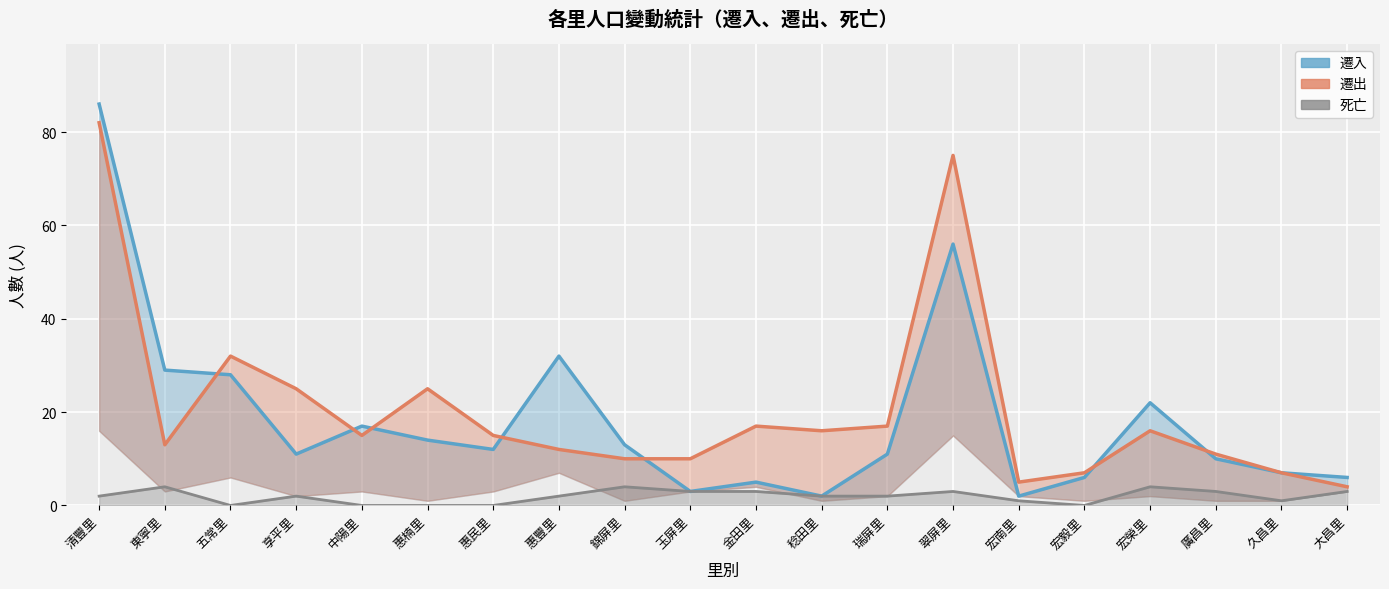

What is the total value across all series at 廣昌里?

24